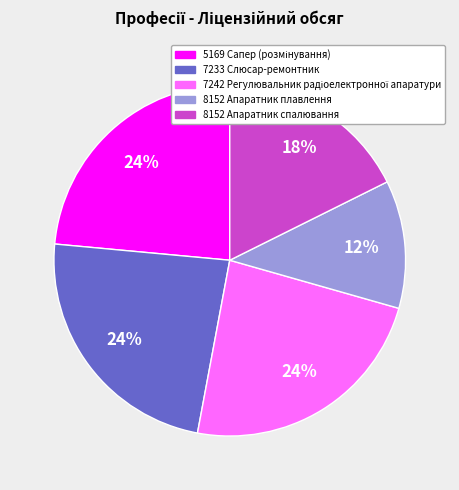

Is 8152 Апаратник плавлення the majority of the pie?

No